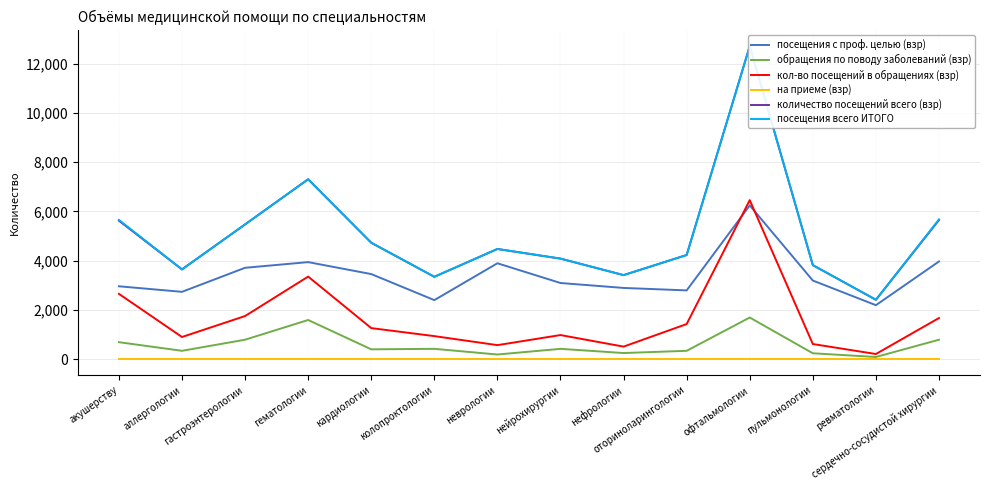

True or false: количество посещений всего (взр) has a value of 4235 at оториноларингологии.

True